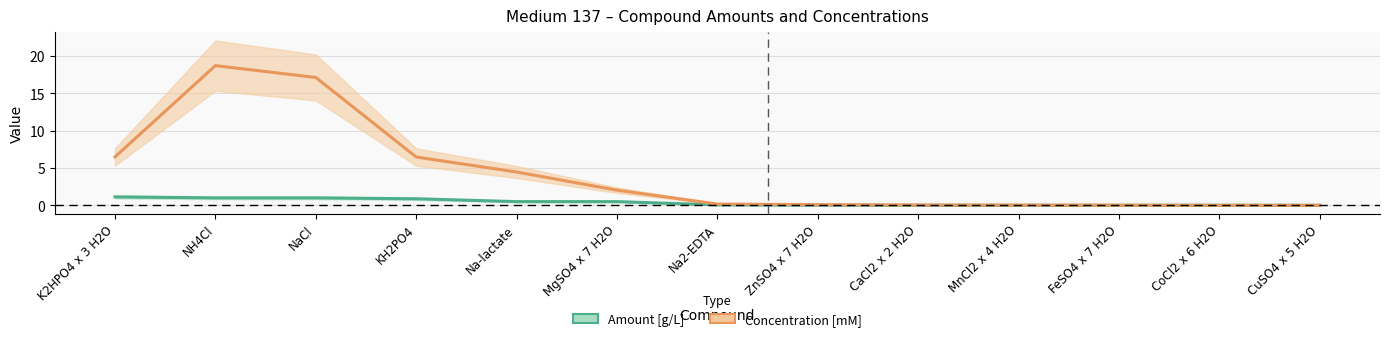

True or false: Concentration [mM] and Amount [g/L] cross at least once.

False